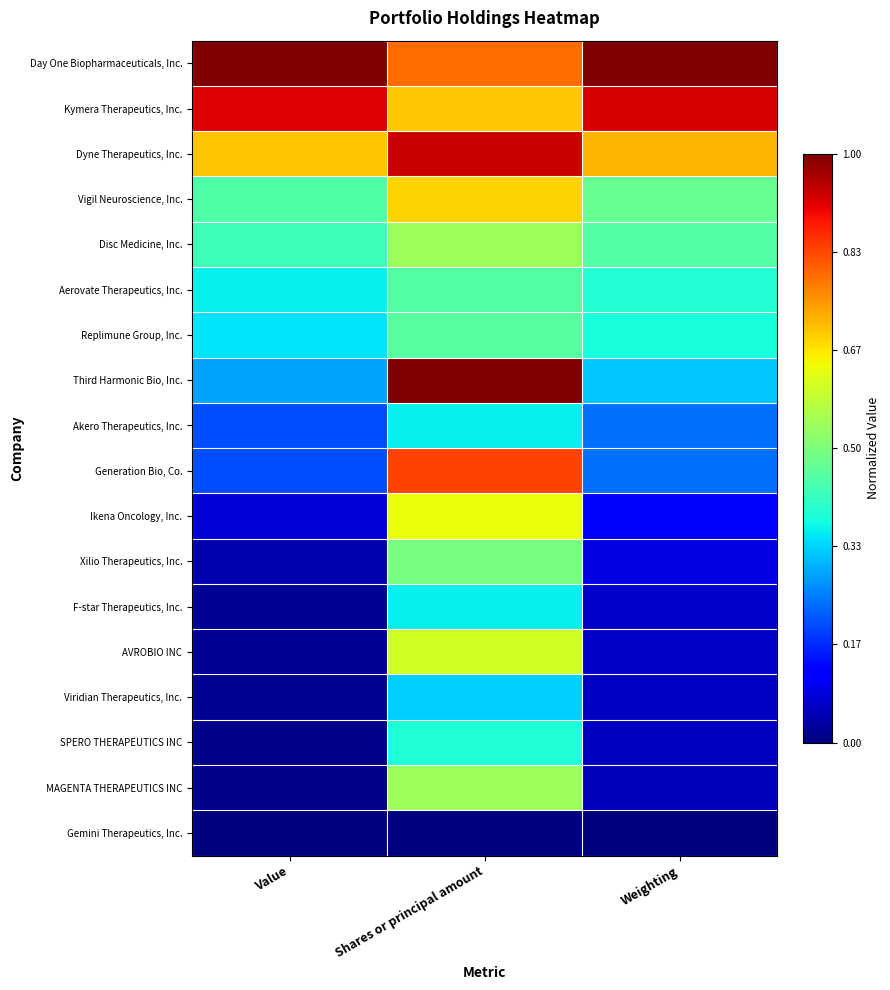

What is the total value across all series at Value?

5.1